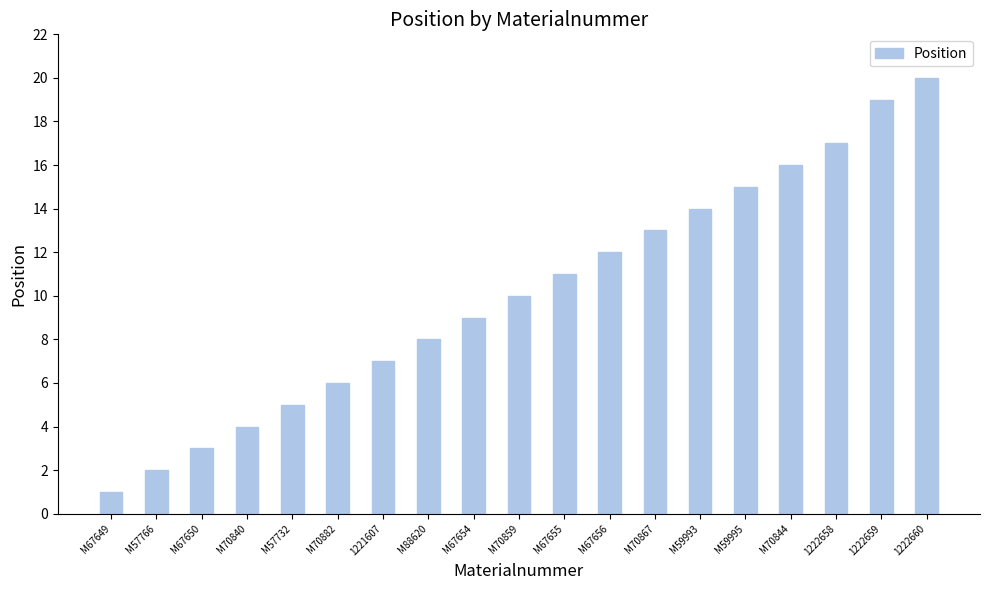

Does the chart contain stacked bars?

No